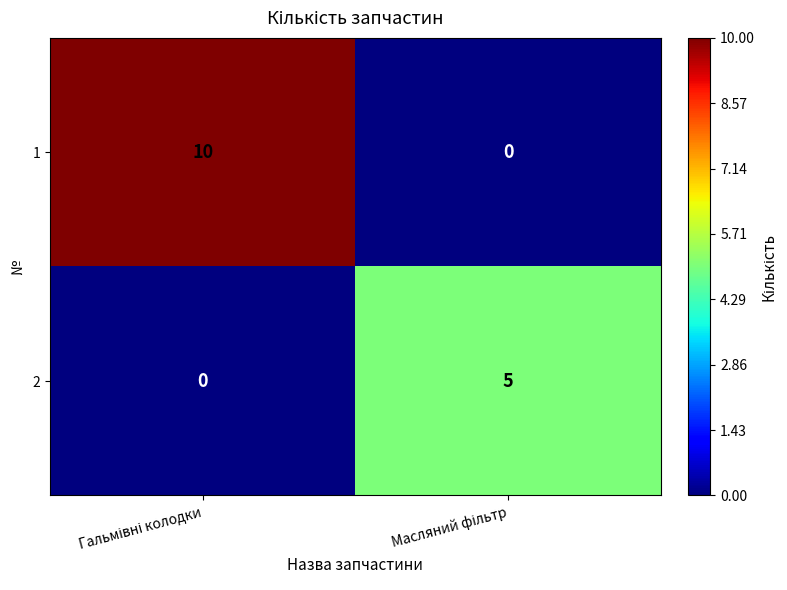

What is the highest value of the 1 series?

10